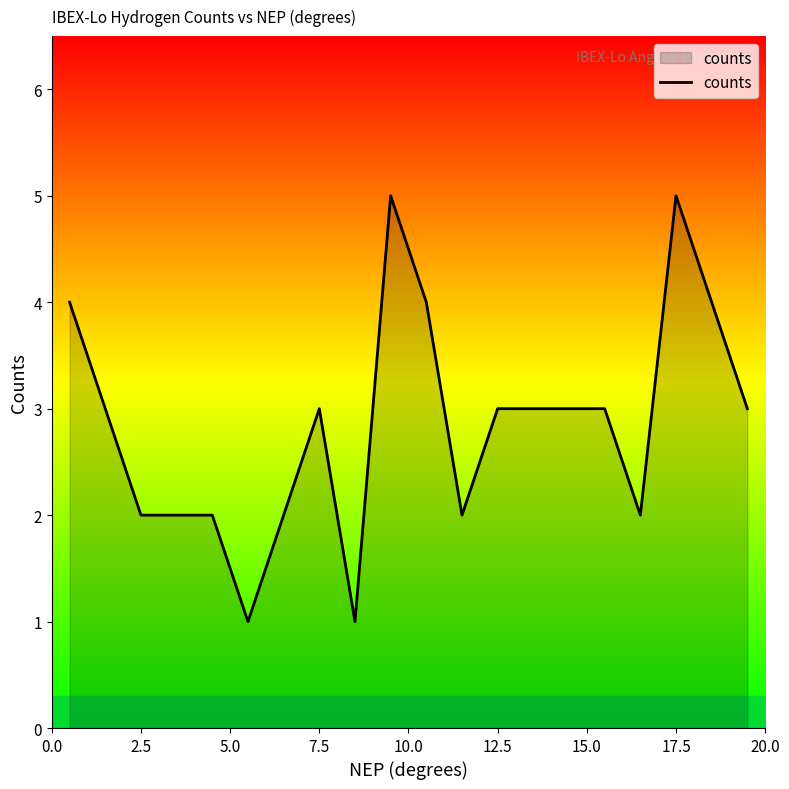

How many lines are shown in the chart?

1